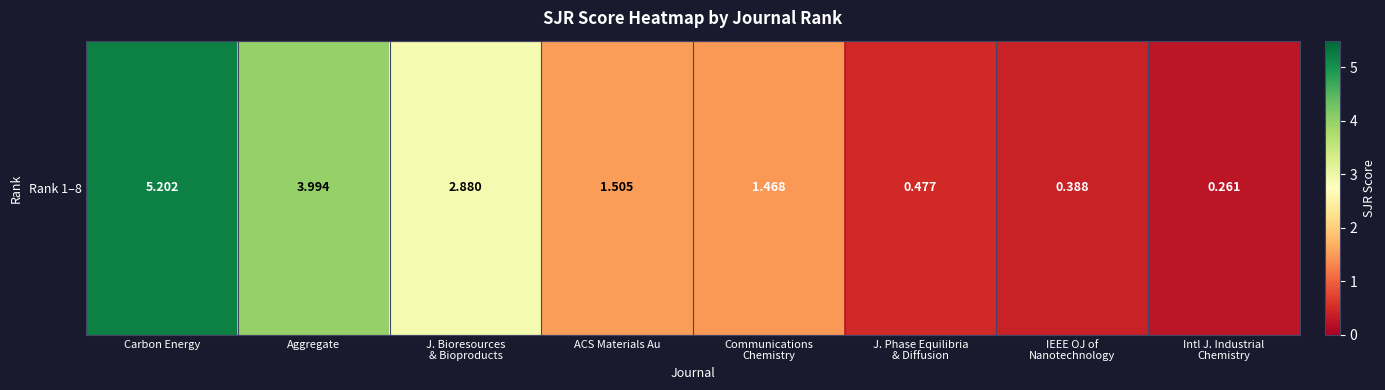

Reading right to left, extract all data points from this chart.

Intl J. Industrial
Chemistry=0.3	IEEE OJ of
Nanotechnology=0.4	J. Phase Equilibria
& Diffusion=0.5	Communications
Chemistry=1.5	ACS Materials Au=1.5	J. Bioresources
& Bioproducts=2.9	Aggregate=4.0	Carbon Energy=5.2